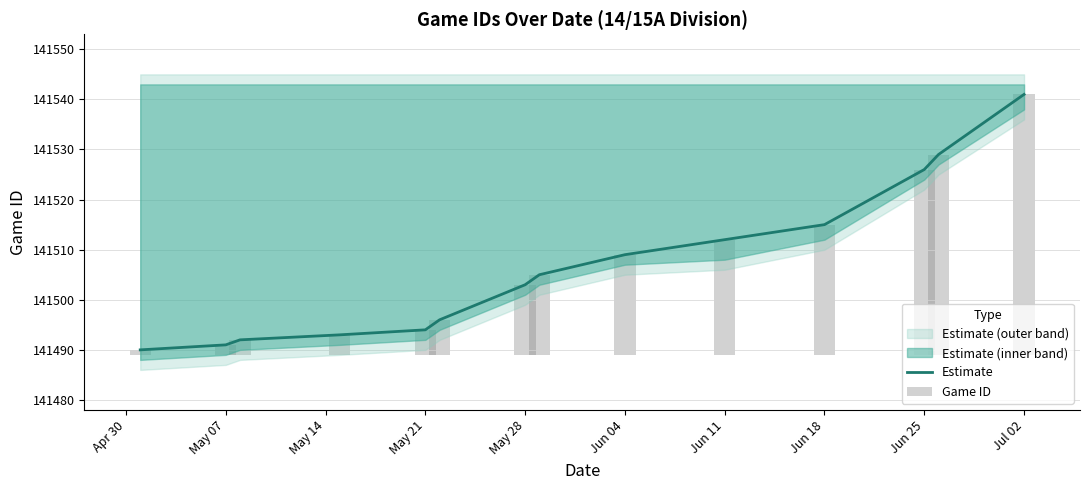

The Estimate series shows 196499 at Jun 11. True or false?

False